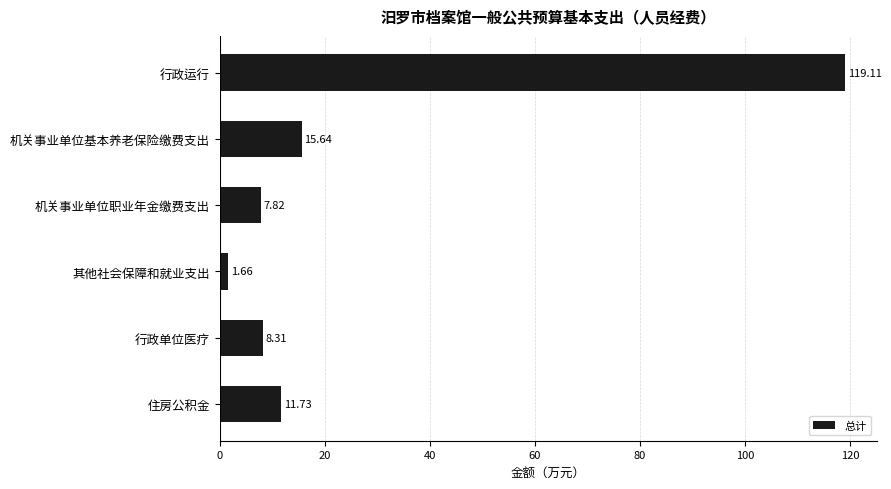

Which category has the lowest value across all series?

其他社会保障和就业支出